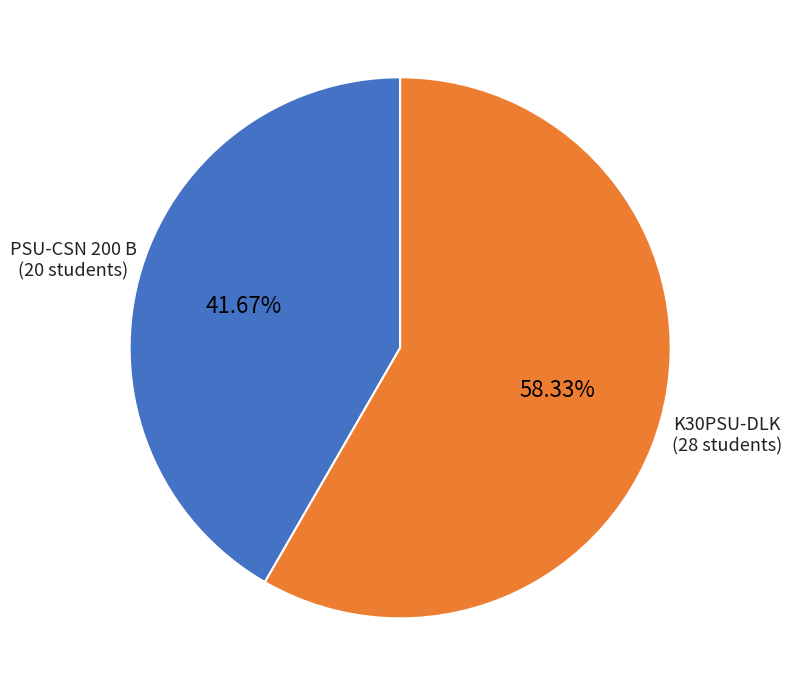

What is the smallest slice in the pie chart?

PSU-CSN 200 B